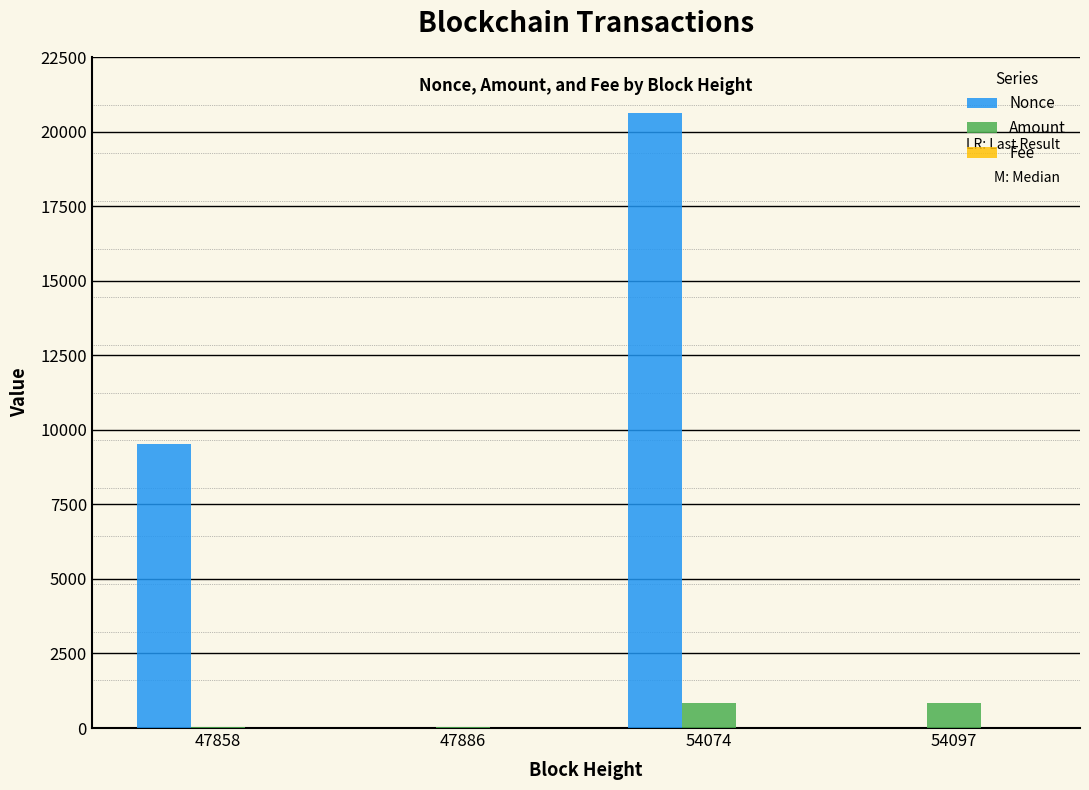

What is the sum of all Amount values?

1733.2